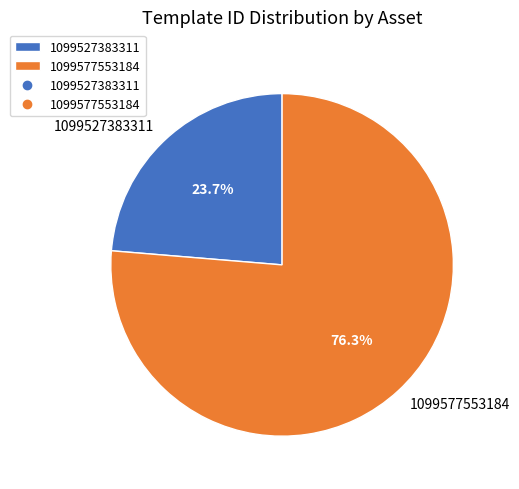

Rank the categories by value from lowest to highest.

1099527383311, 1099577553184